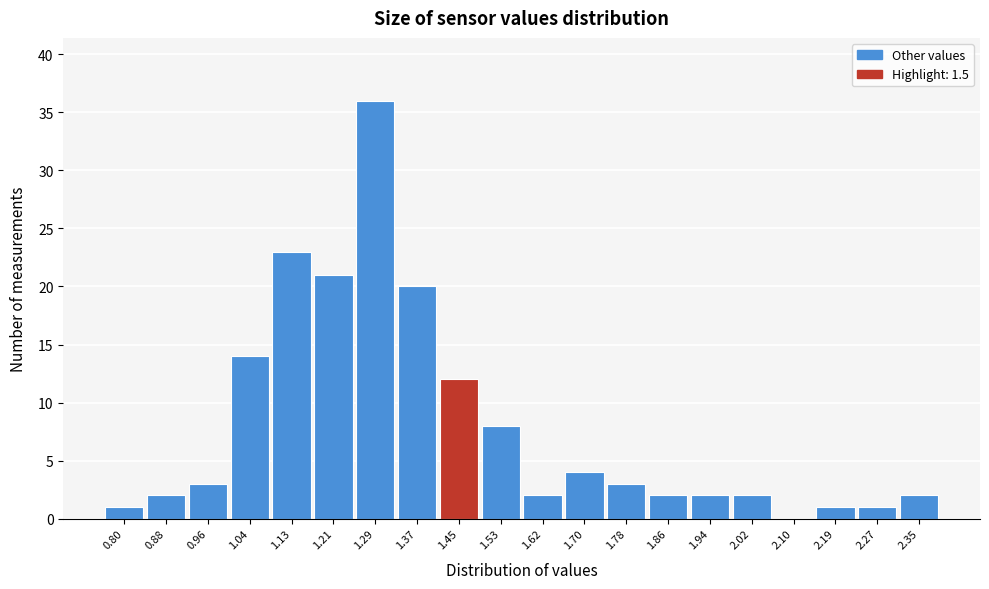

Reading left to right, list all the values displayed in this chart.

0.80=1	0.88=2	0.96=3	1.04=14	1.13=23	1.21=21	1.29=36	1.37=20	1.45=12	1.53=8	1.62=2	1.70=4	1.78=3	1.86=2	1.94=2	2.02=2	2.10=0	2.19=1	2.27=1	2.35=2